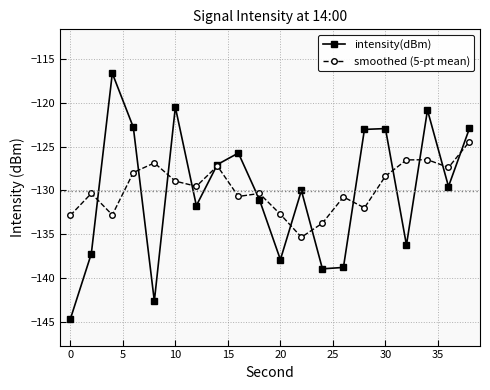

Which series ends up on top after the final intersection of intensity(dBm) and smoothed (5-pt mean)?

intensity(dBm)